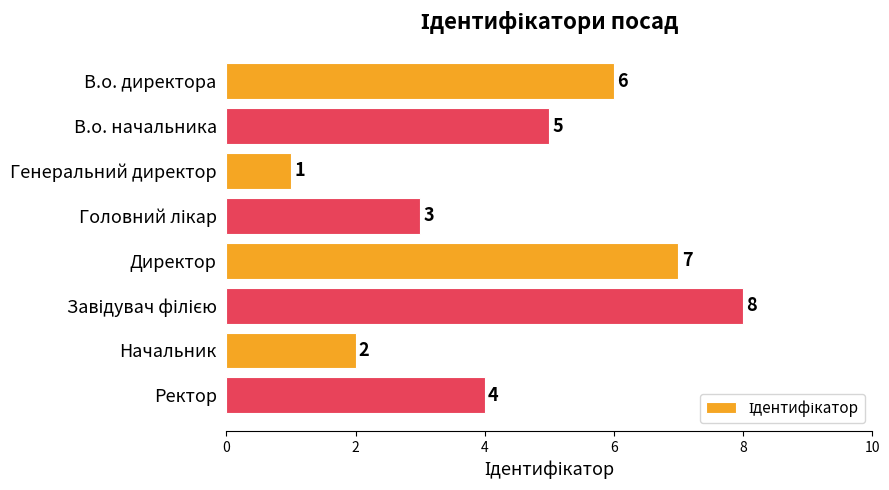

True or false: the data shows 6 at В.о. директора.

True